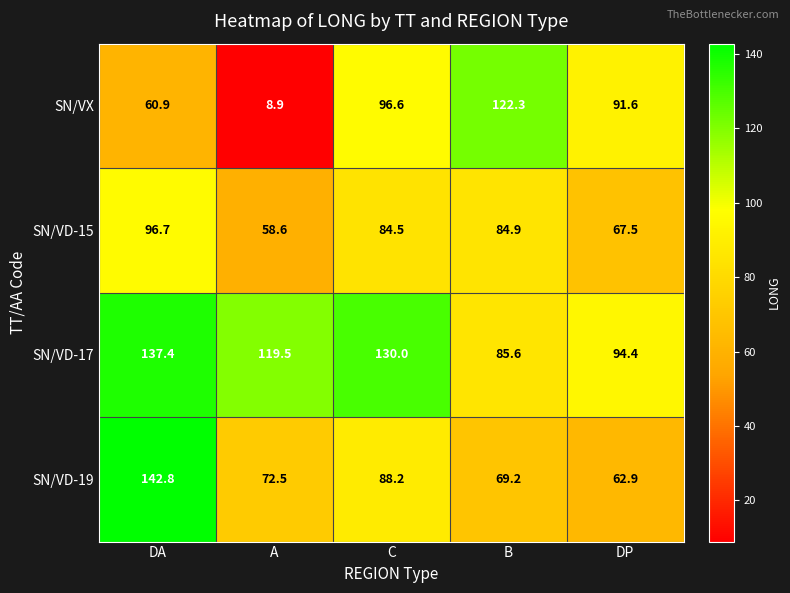

At which label does SN/VD-15 reach its peak?

DA